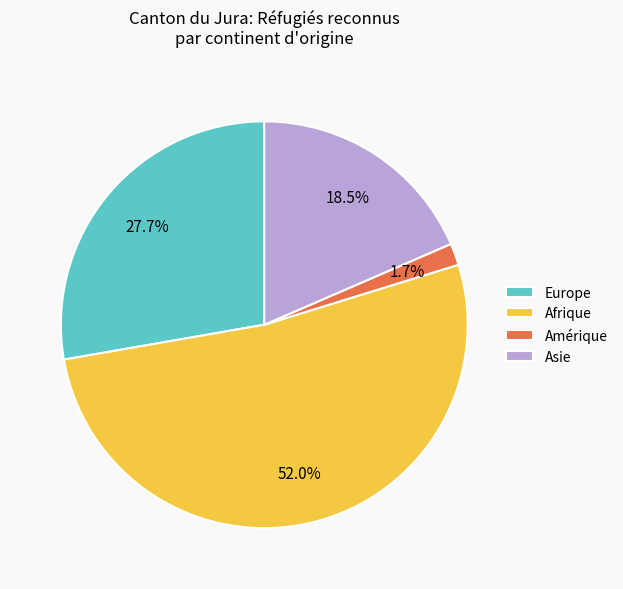

Is the sum of Afrique and Asie greater than half?

Yes